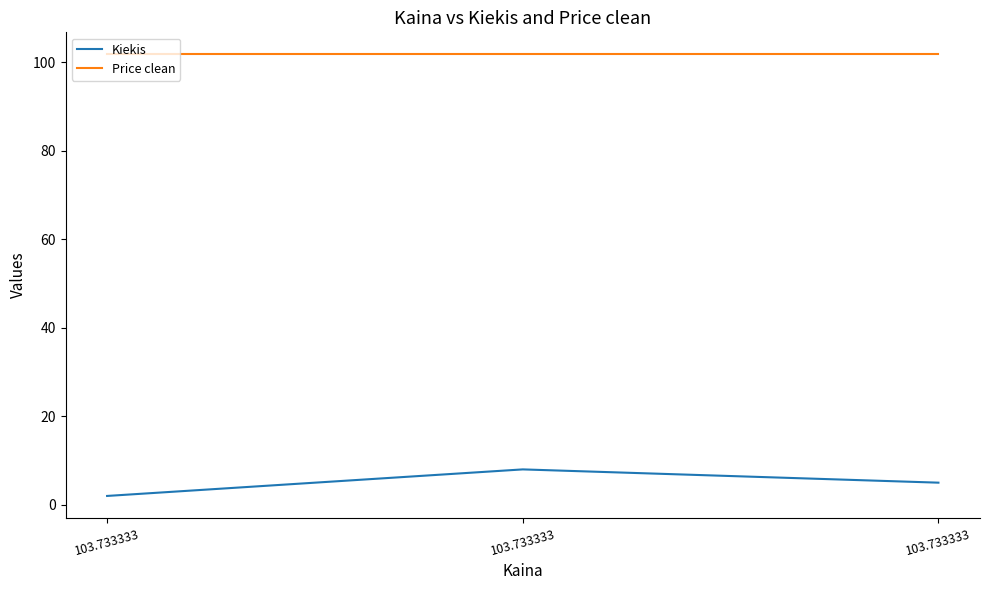

List the series in order of their overall mean, lowest first.

Kiekis, Price clean